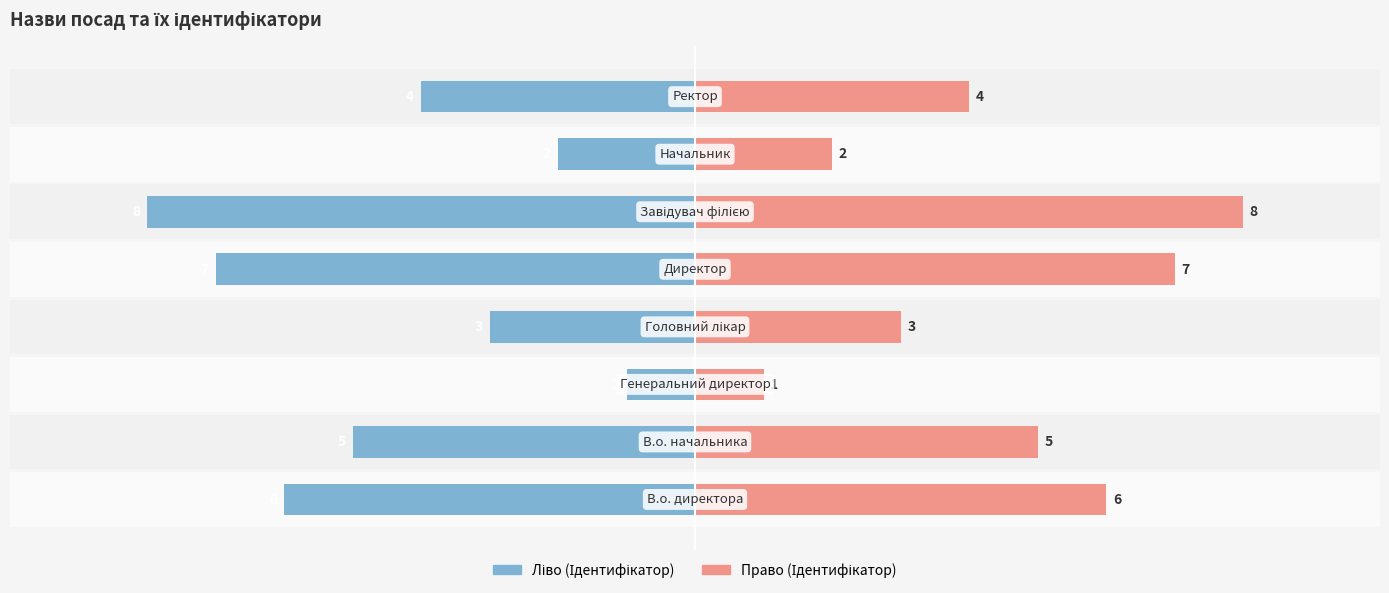

Reading right to left, transcribe all the data shown in this chart.

Ідентифікатор (ліво): 7.5=-4	5.0=-2	2.5=-8	0.0=-7	−2.5=-3	−5.0=-1	−7.5=-5	−10.0=-6
Ідентифікатор (право): 7.5=4	5.0=2	2.5=8	0.0=7	−2.5=3	−5.0=1	−7.5=5	−10.0=6